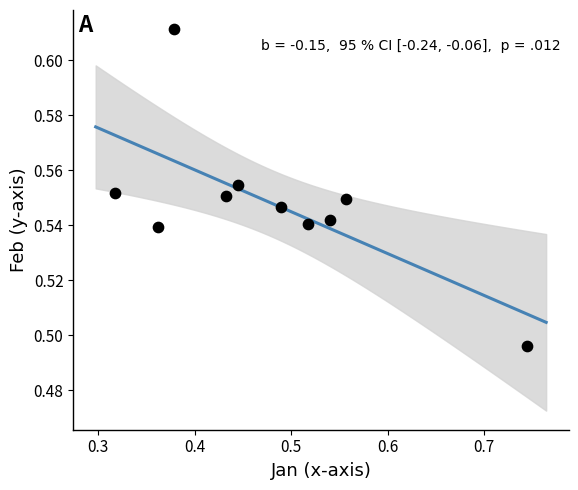

What is the range of X values (max minus min)?

0.4